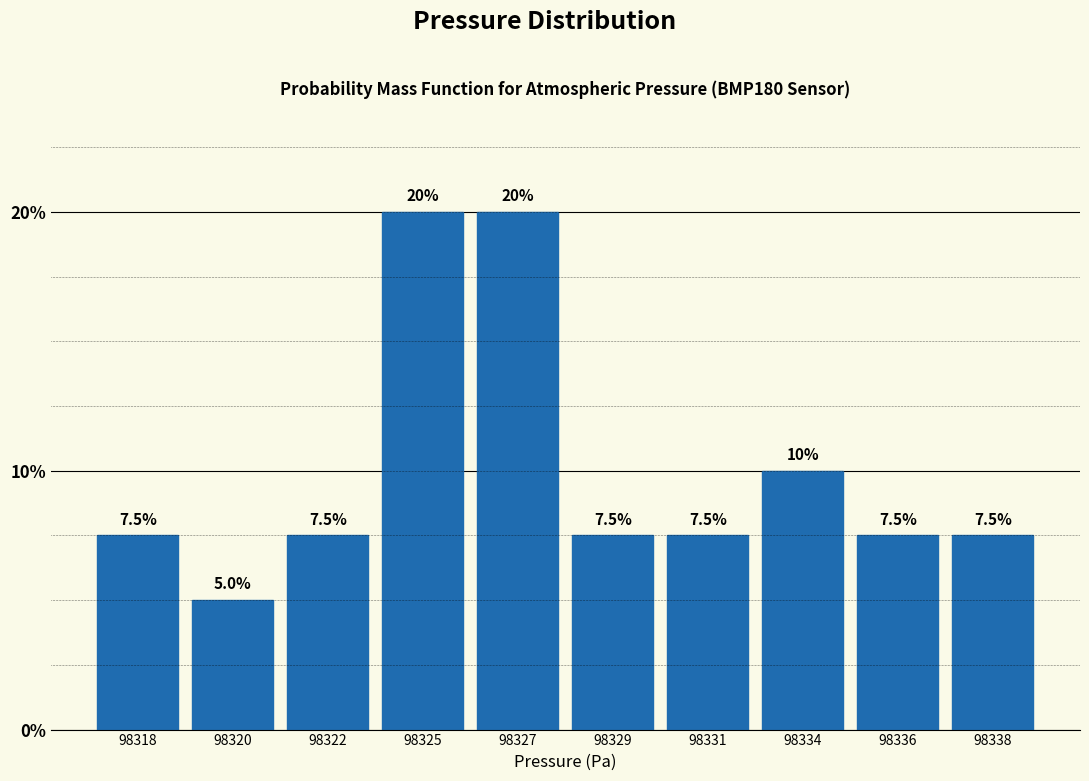

Reading left to right, what are all the values shown in this chart?

7.5	5.0	7.5	20.0	20.0	7.5	7.5	10.0	7.5	7.5